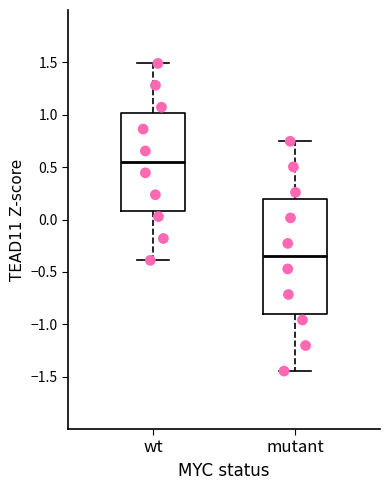

Where is the lower edge of the box for wt on the y-axis? The values are not printed on the chart, so give them approximately, as read against the axis.

0.10